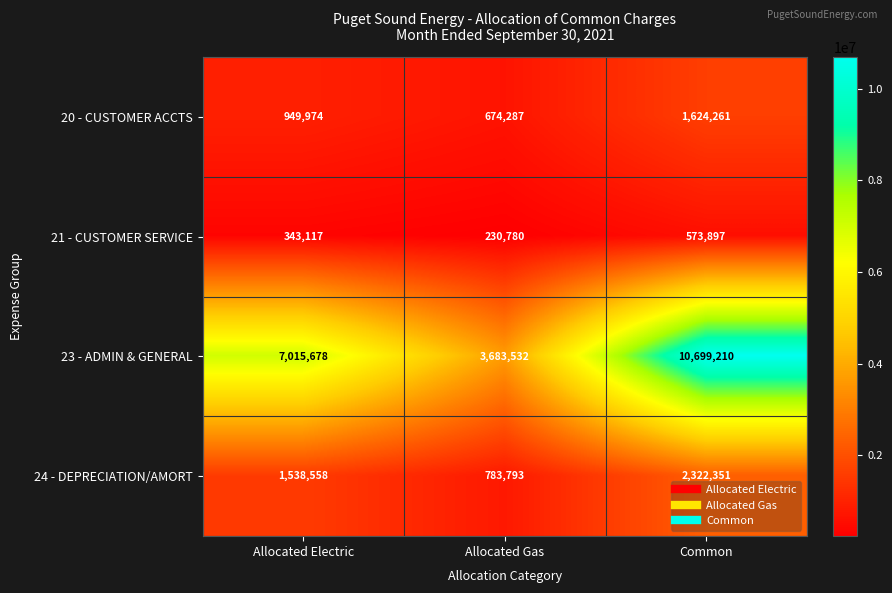

At which category does the chart reach its minimum across all series?

Allocated Gas